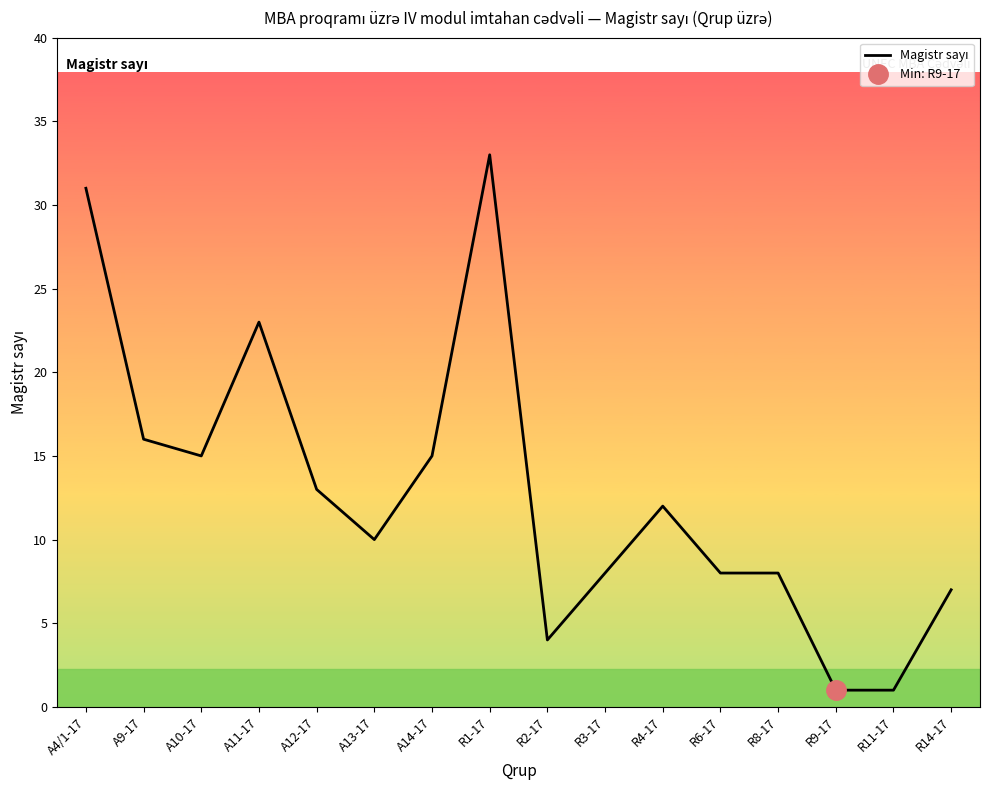

Rank the categories by value from highest to lowest.

R1-17, A4/1-17, A11-17, A9-17, A10-17, A14-17, A12-17, R4-17, A13-17, R3-17, R6-17, R8-17, R14-17, R2-17, R9-17, R11-17